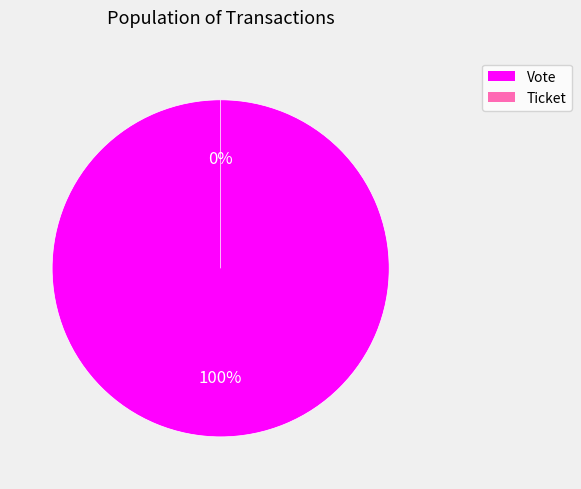

To the nearest percent, what is the combined percentage of Ticket and Vote?

100%